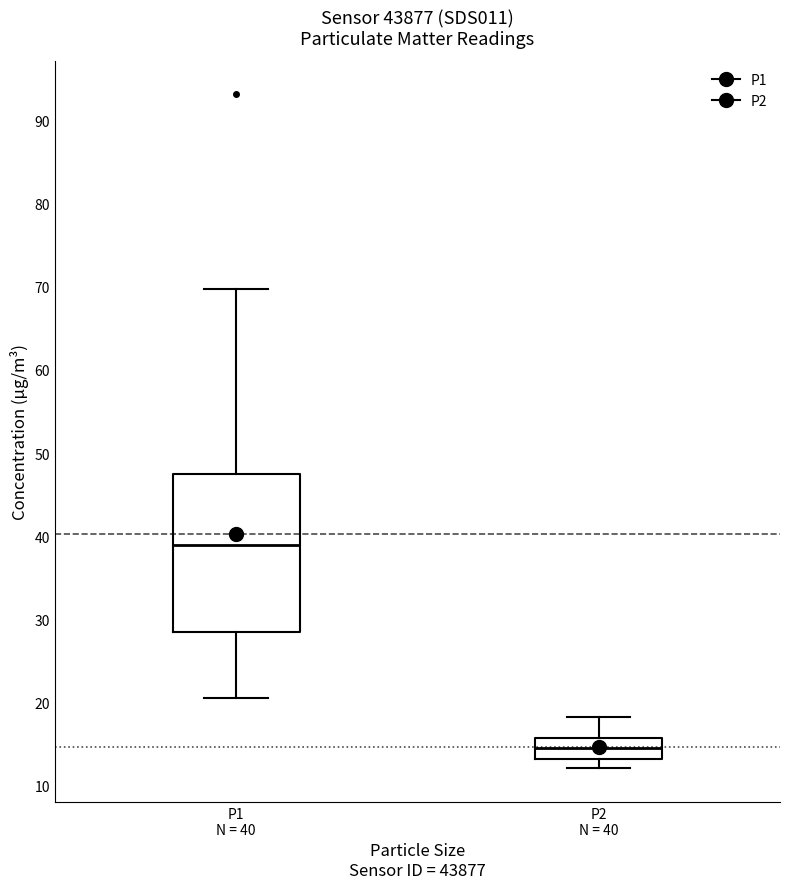

Which box's median line is the highest?

P1 N = 40